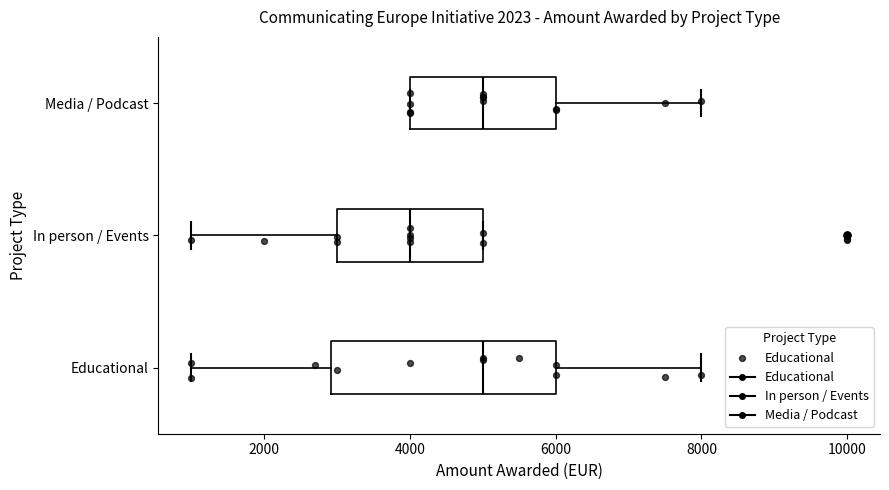

Comparing the boxes themselves (not the whiskers), which one is the widest?

Educational